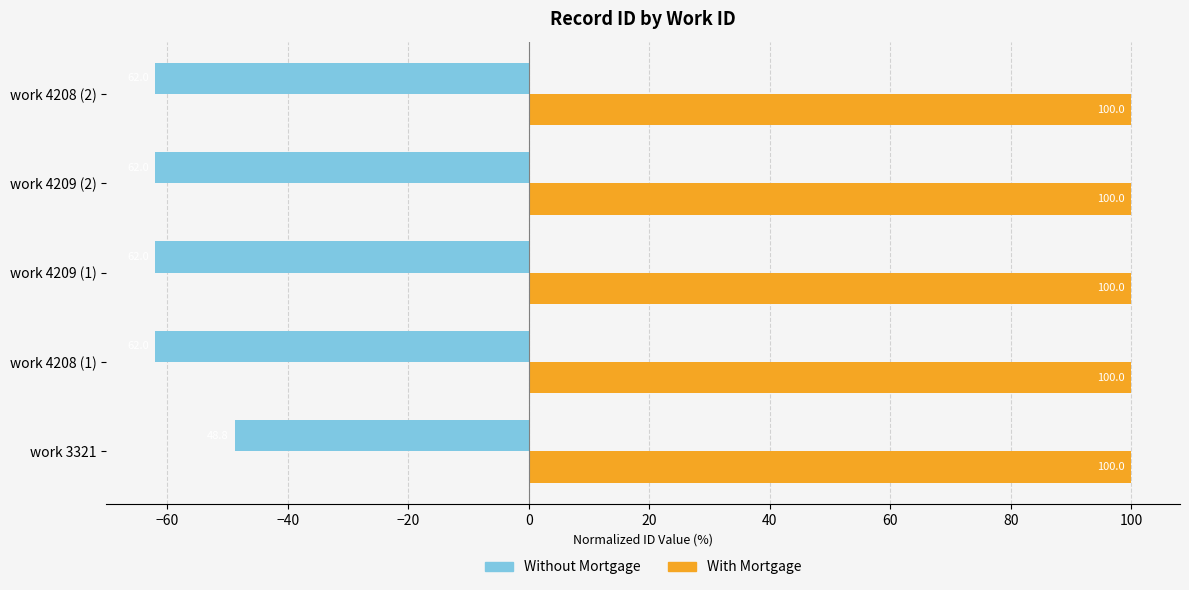

Rank the series by their average value, from highest to lowest.

With Mortgage, Without Mortgage